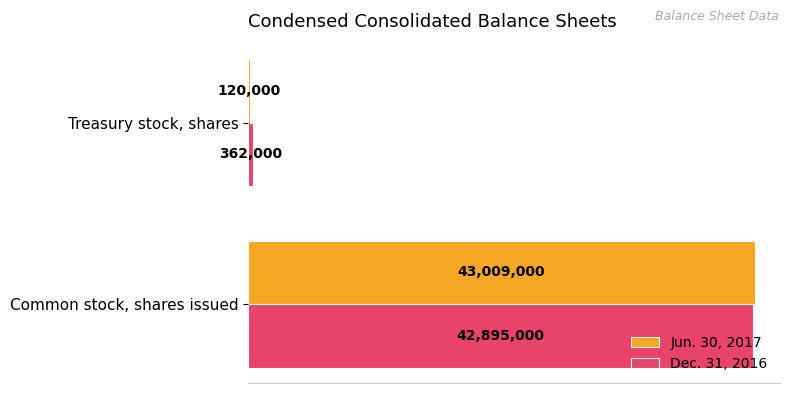

What are all the series names shown in the legend?

Jun. 30, 2017, Dec. 31, 2016